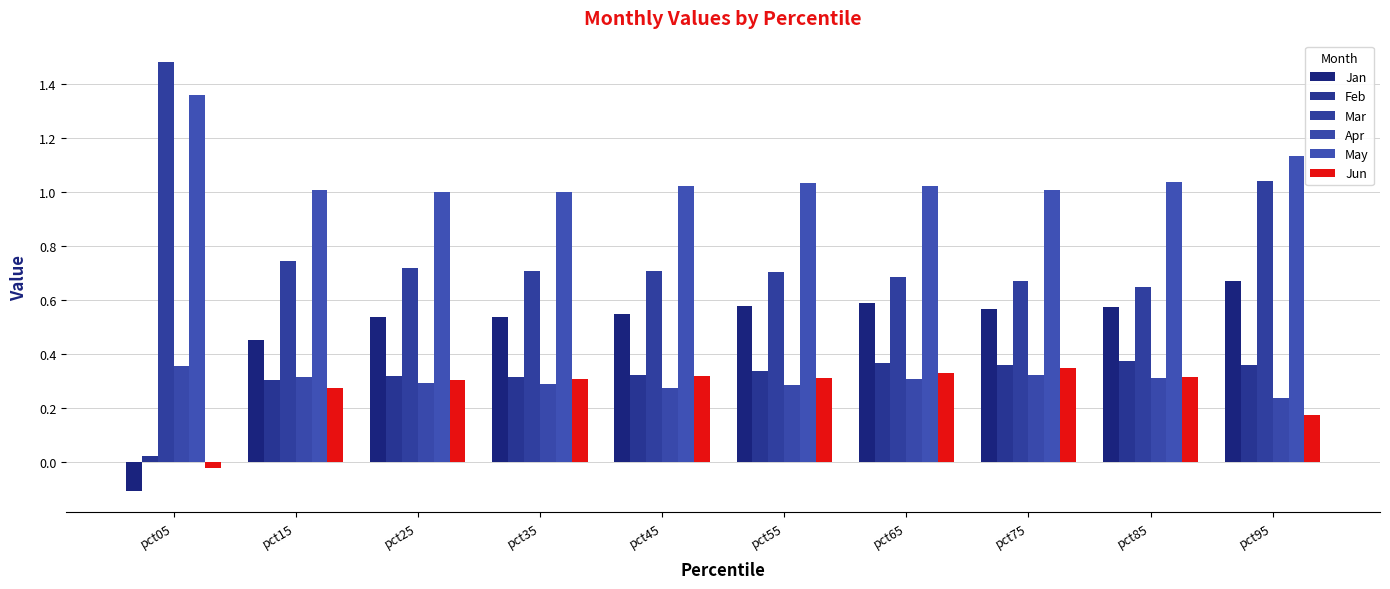

What is the difference between the maximum and minimum values in the Apr series?

0.1